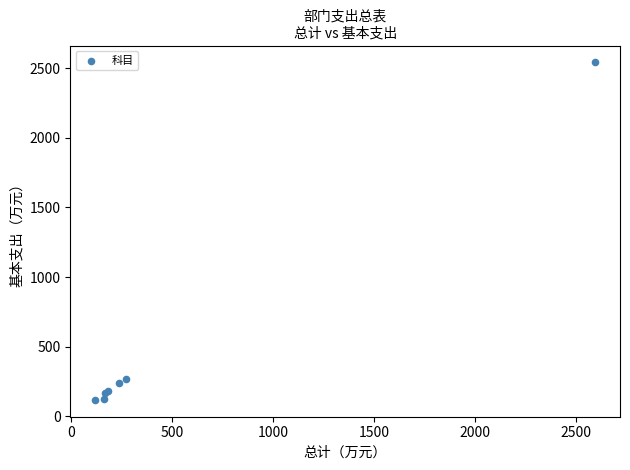

What Y value in the scatter plot is closest to 1329?

270.8